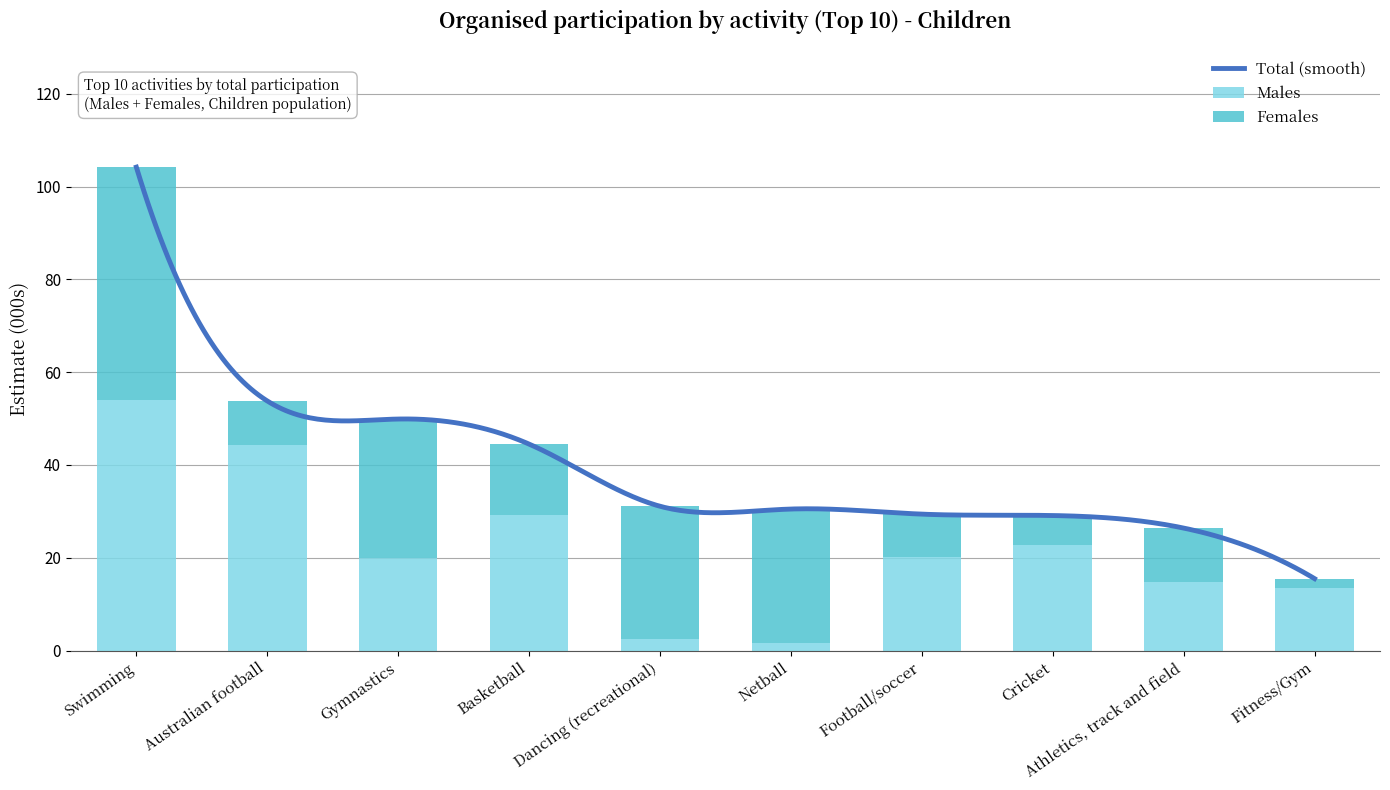

Rank the categories by Females value from highest to lowest.

Swimming, Gymnastics, Netball, Dancing (recreational), Basketball, Athletics, track and field, Australian football, Football/soccer, Cricket, Fitness/Gym